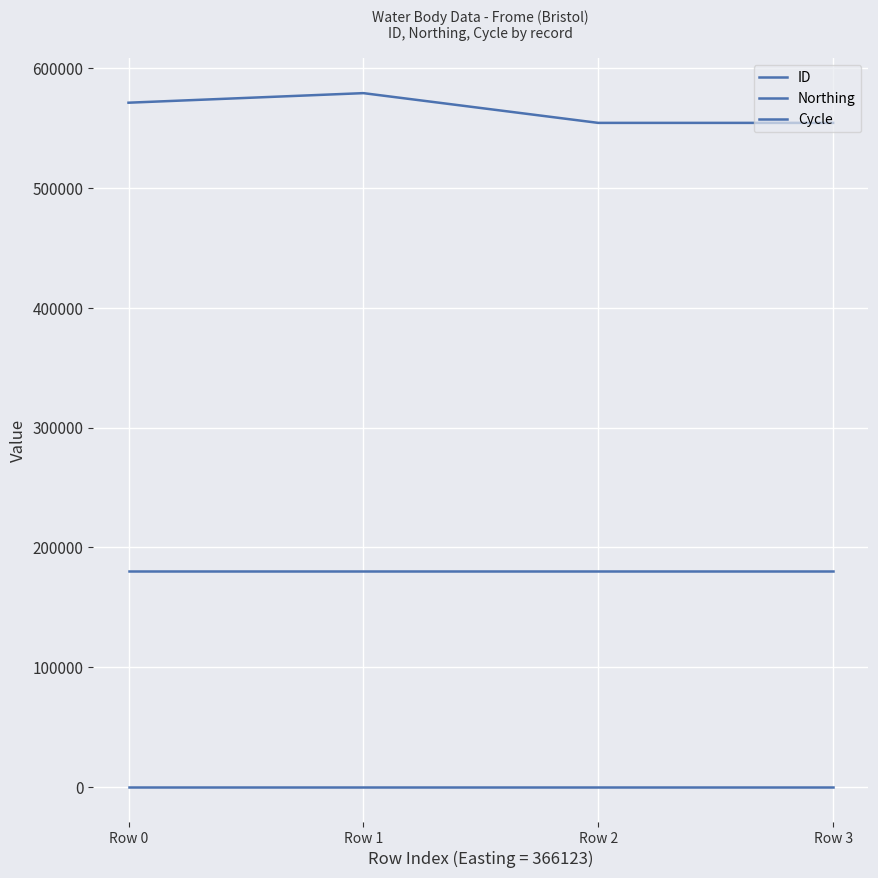

The value of Northing at Row 0 is 180551. True or false?

True